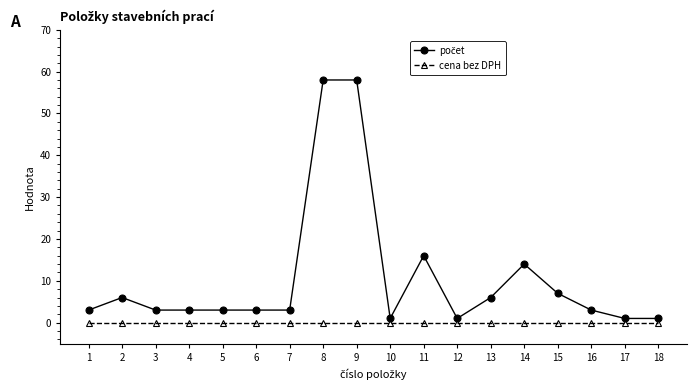

What is the difference between the highest and lowest values at 8?

58